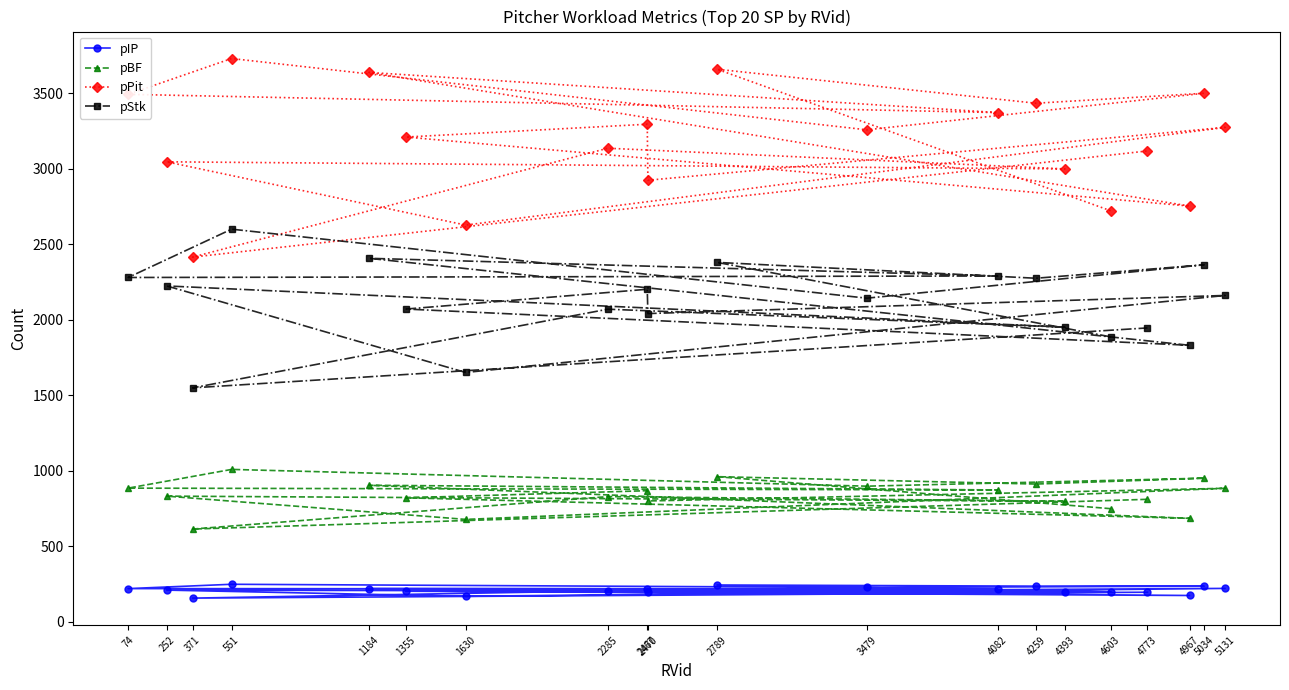

Is the value of pPit at 4773 greater than the value of pIP at 2285?

Yes